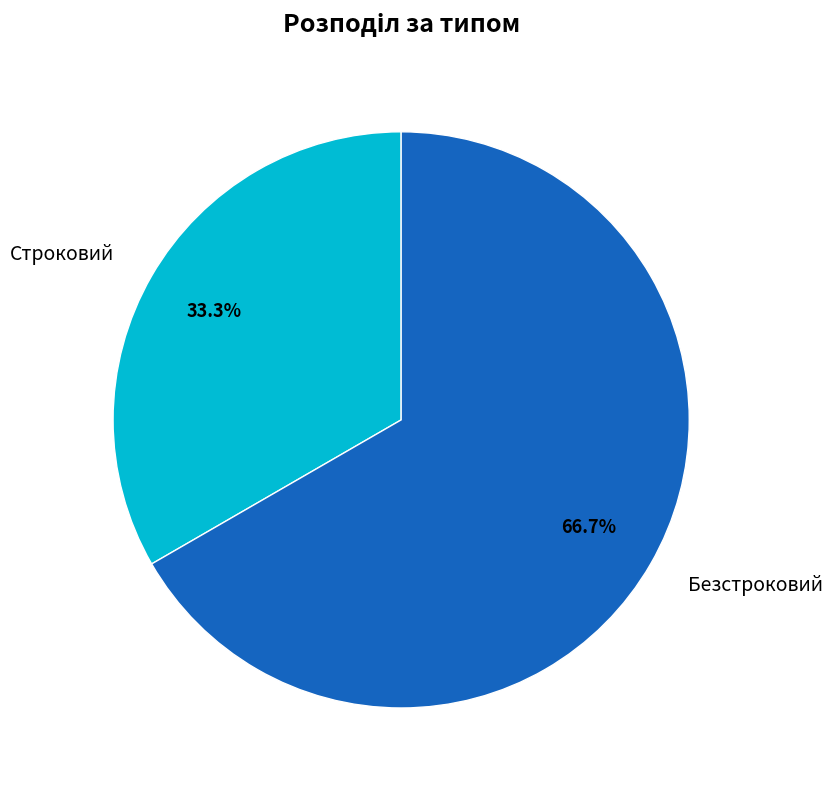

Count the number of slices in the pie.

2